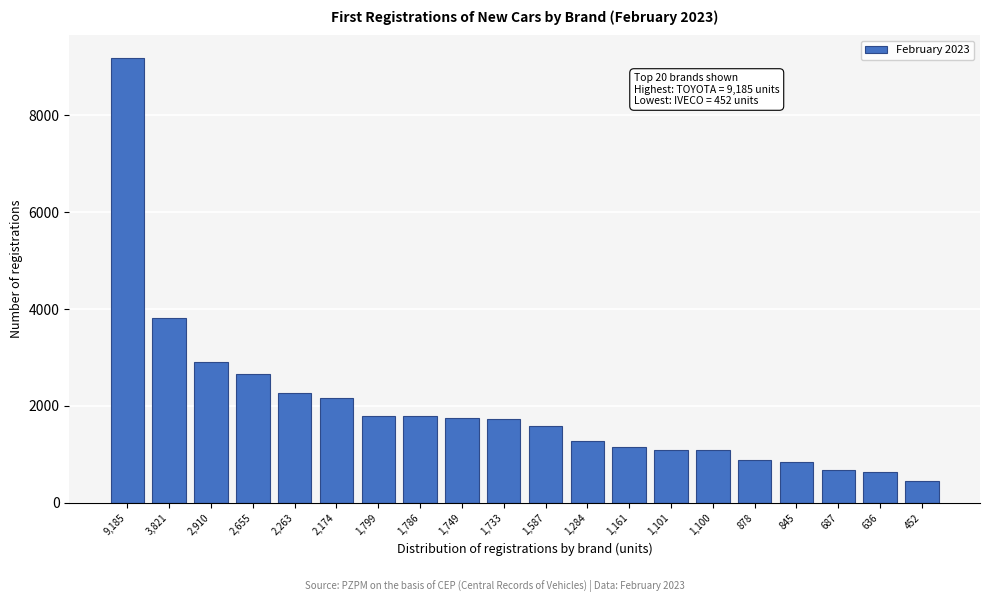

What is the label of the 1st bar from the left?

9,185